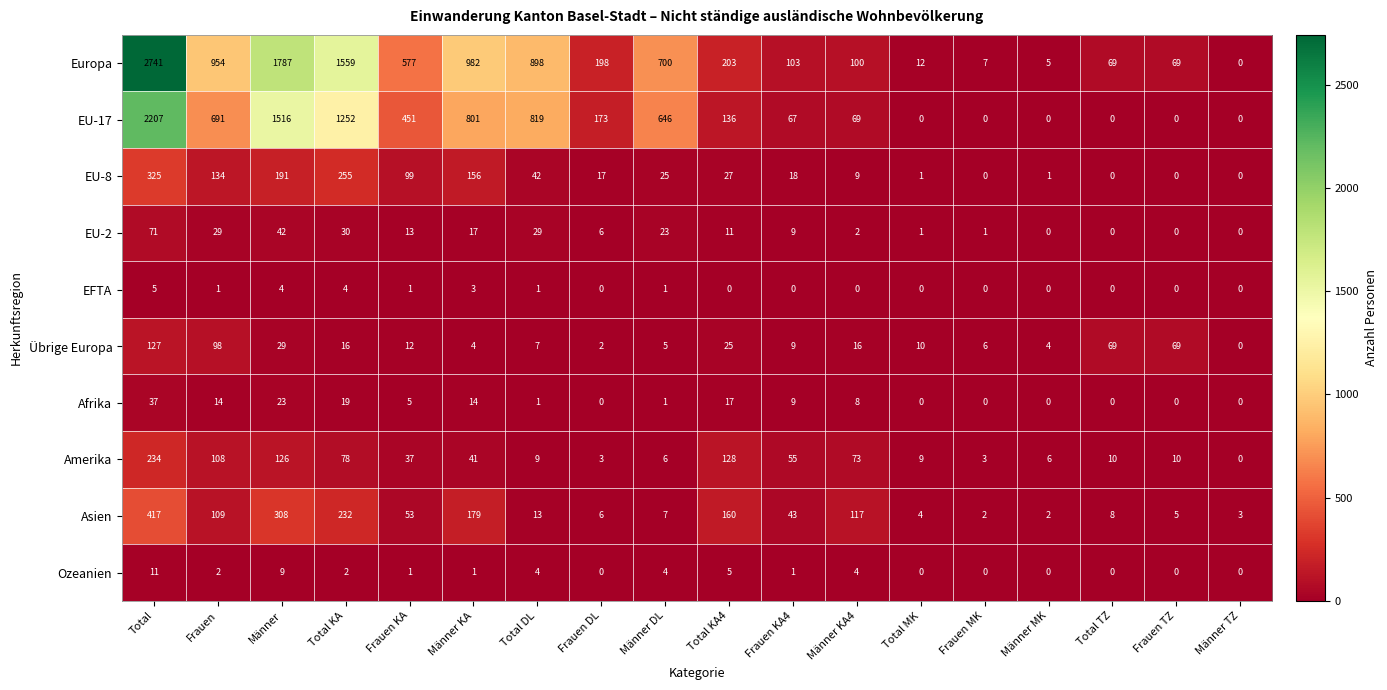

What is the difference between the highest and lowest values at Total MK?

12